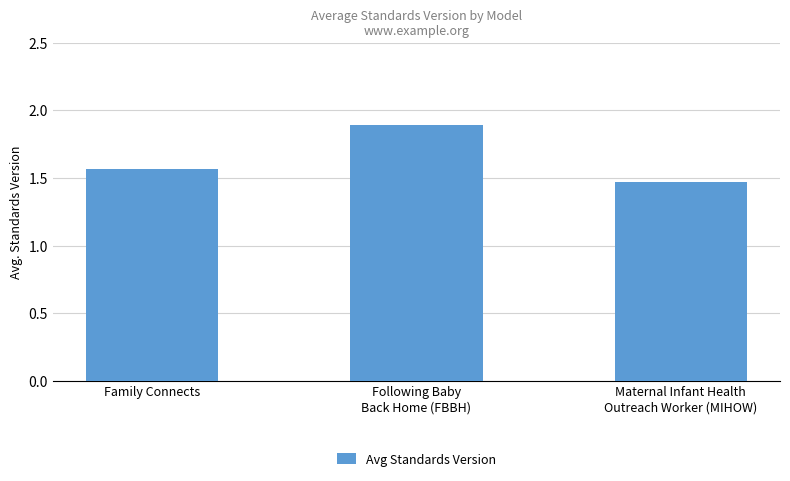

Count the values in the range 1 to 2.

3